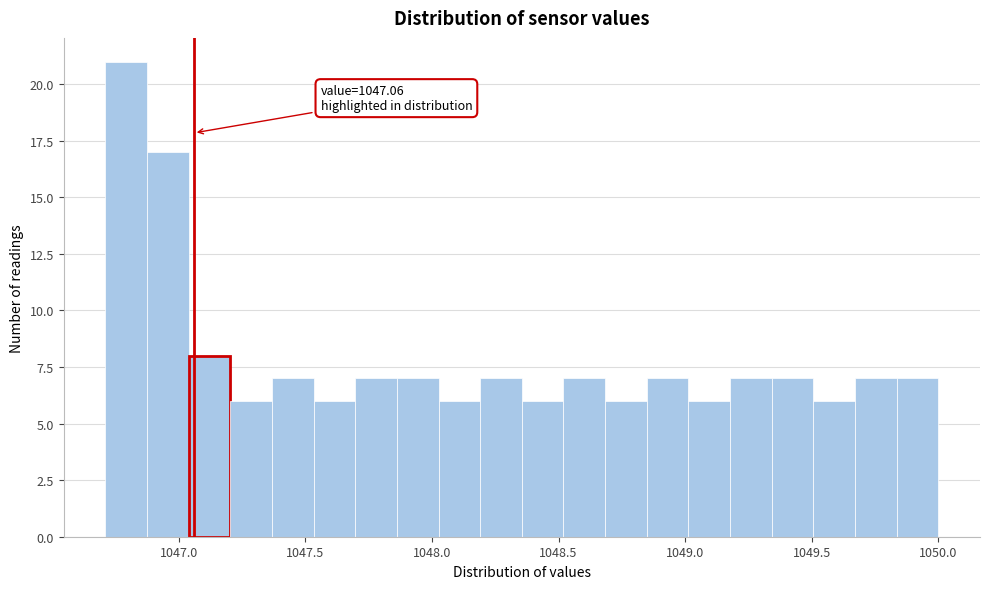

Around what value on the x-axis is the tallest bar? Give the approximate position of its centre, as read against the axis.

1046.80